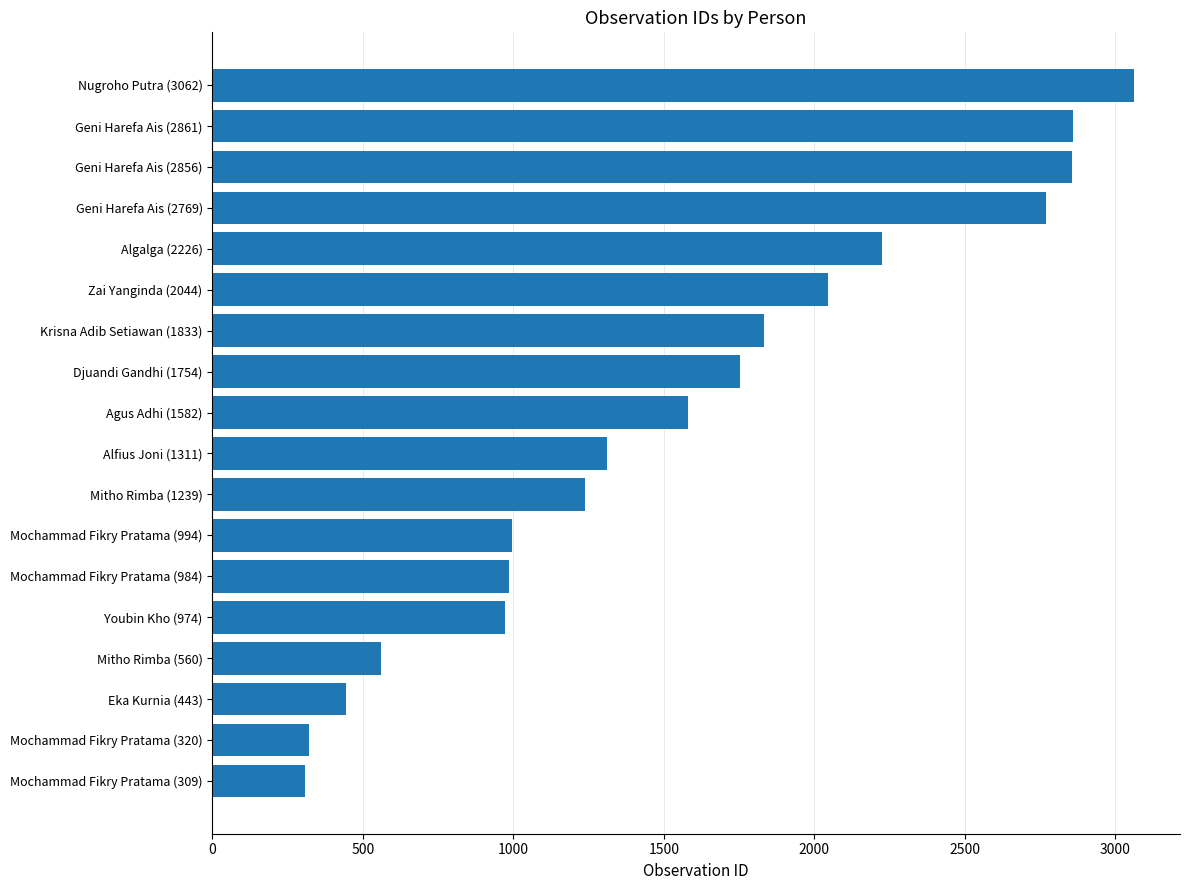

What is the sum of all values?

28121